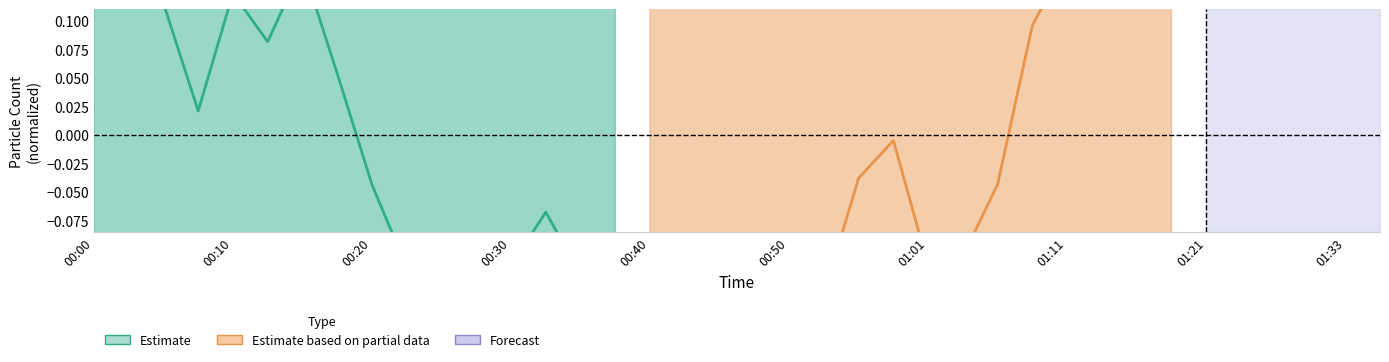

Reading left to right, transcribe all the data shown in this chart.

Estimate: 0.2	0.2	0.1	0.0	0.1	0.1	0.1	0.1	-0.0	-0.1	-0.1	-0.2	-0.1	-0.1	-0.1	-0.2
Estimate based on partial data: -0.1	-0.2	-0.2	-0.3	-0.2	-0.1	-0.0	-0.0	-0.1	-0.1	-0.0	0.1	0.2	0.3	0.5	0.4